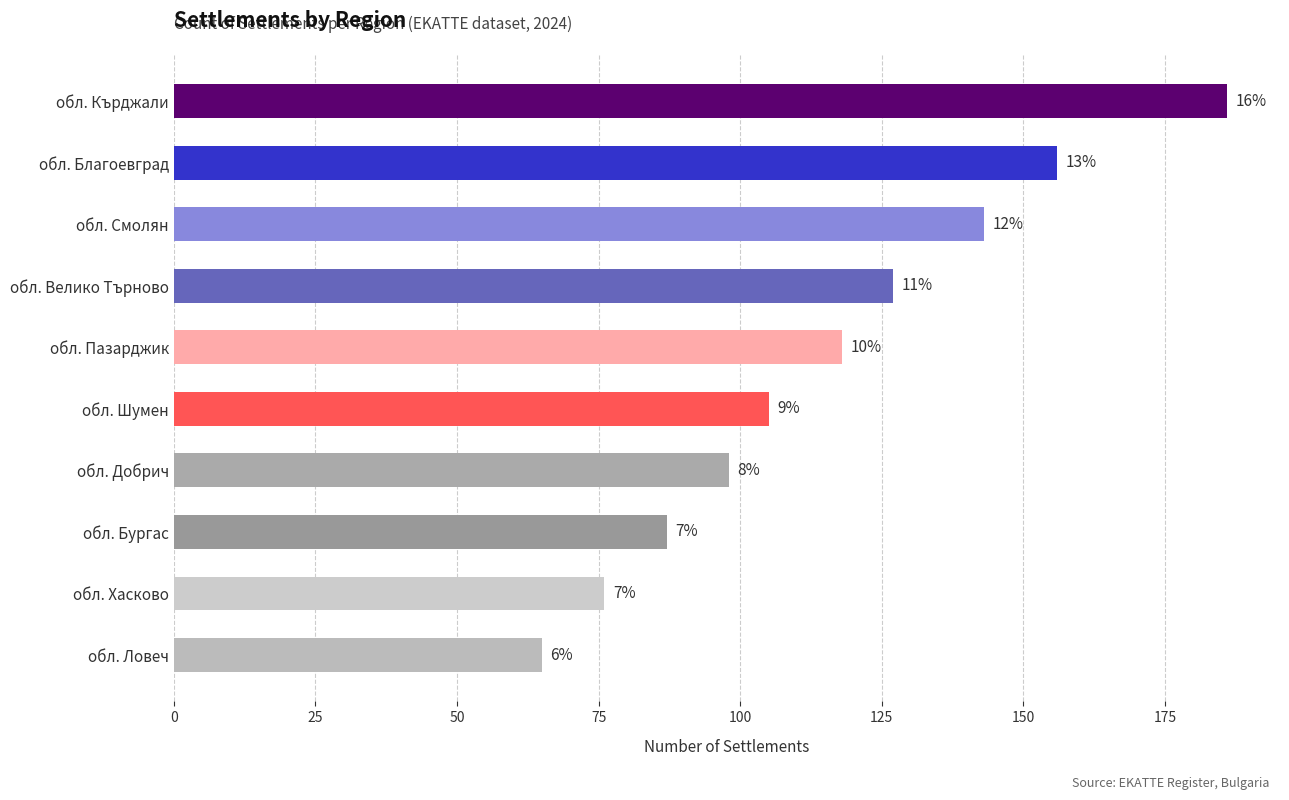

How many bars are there in total?

10